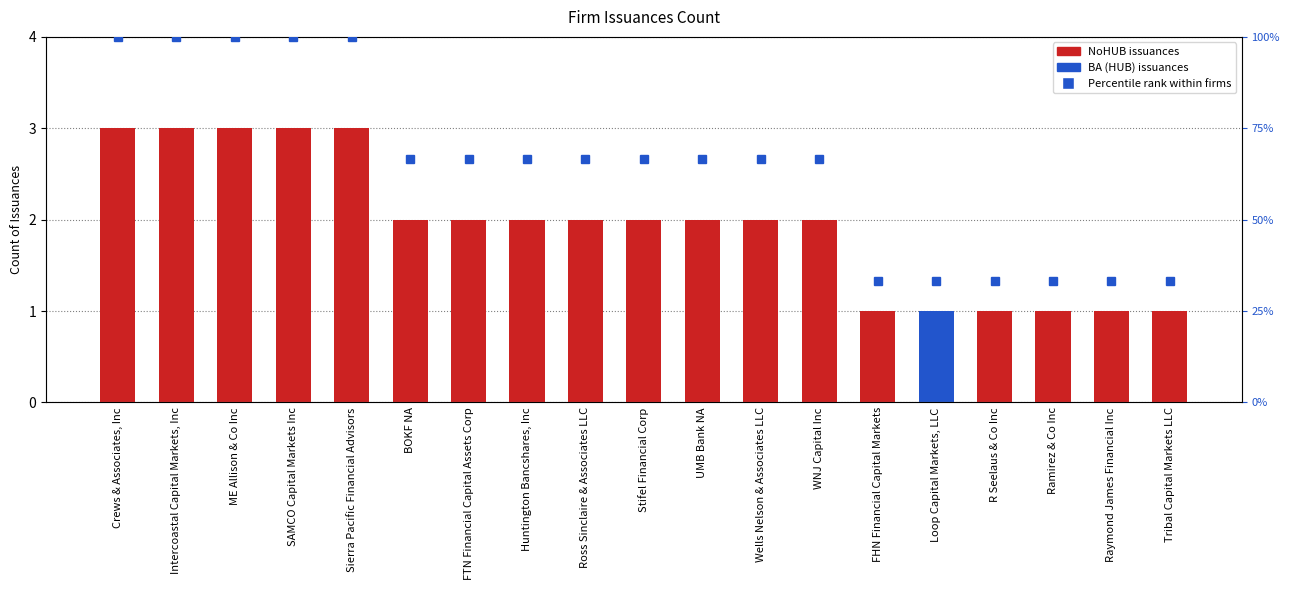

What is the change in value from Intercoastal Capital Markets, Inc to FTN Financial Capital Assets Corp?

-1